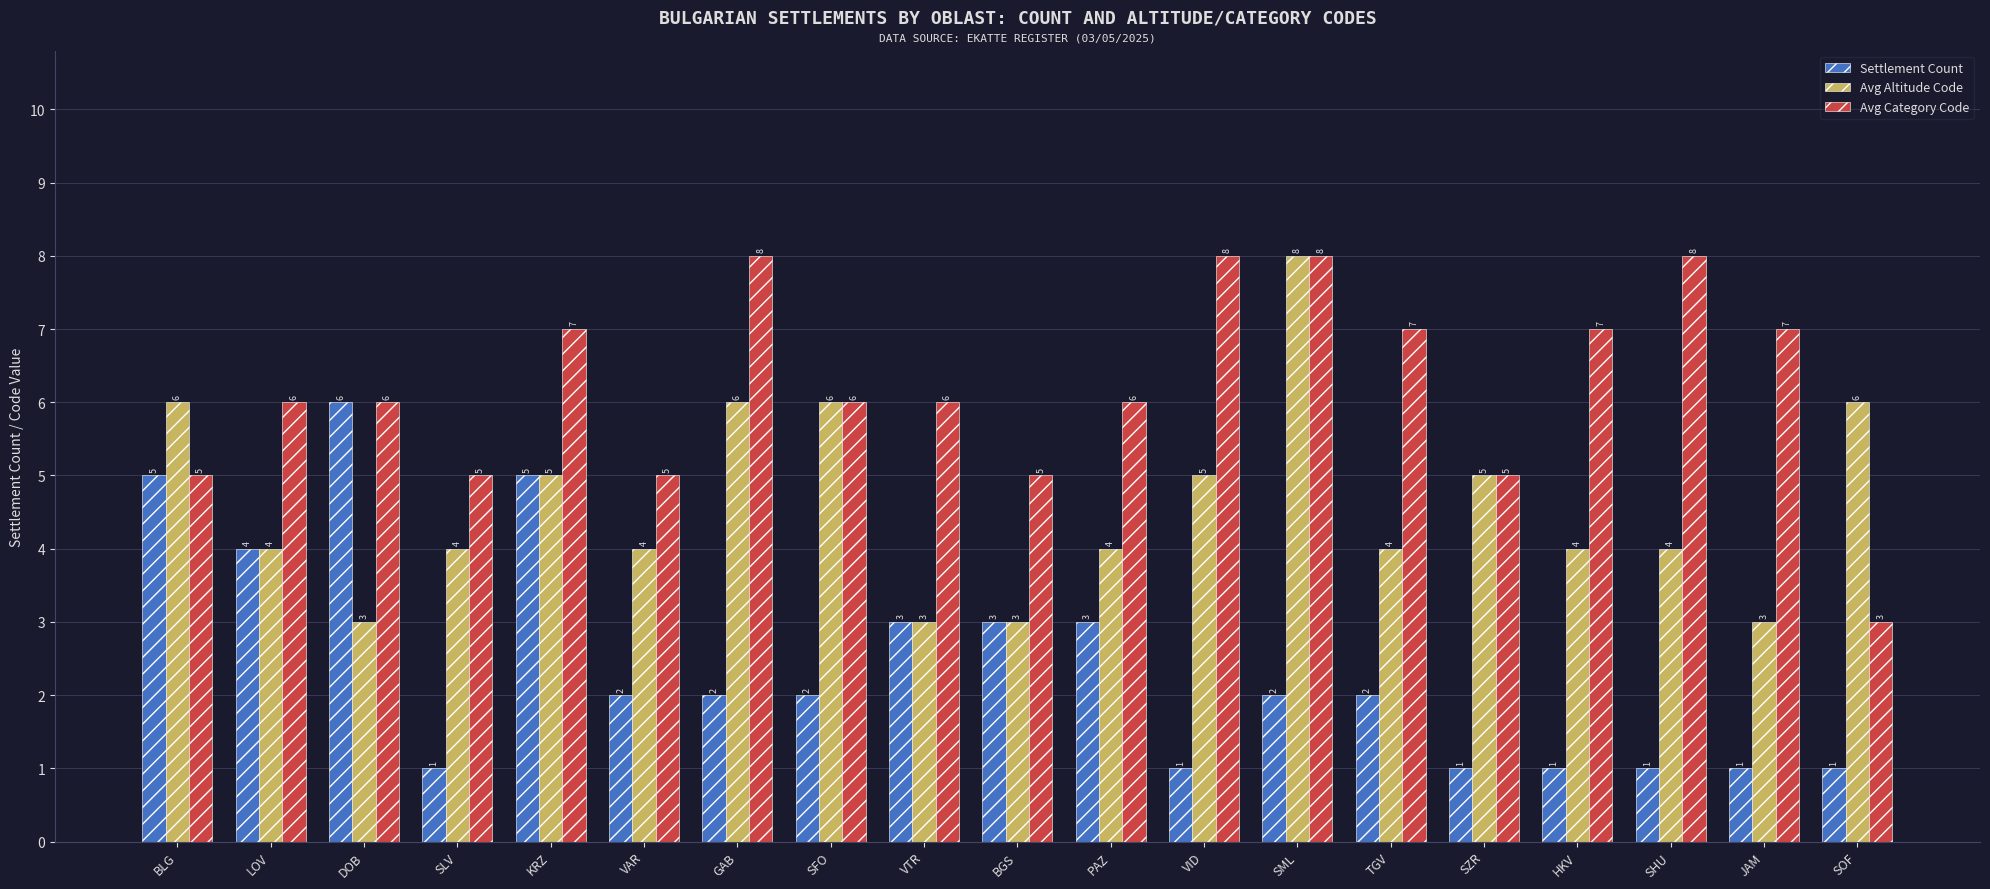

Reading right to left, transcribe all the data shown in this chart.

Settlement Count: 1	1	1	1	1	2	2	1	3	3	3	2	2	2	5	1	6	4	5
Avg Altitude Code: 6	3	4	4	5	4	8	5	4	3	3	6	6	4	5	4	3	4	6
Avg Category Code: 3	7	8	7	5	7	8	8	6	5	6	6	8	5	7	5	6	6	5